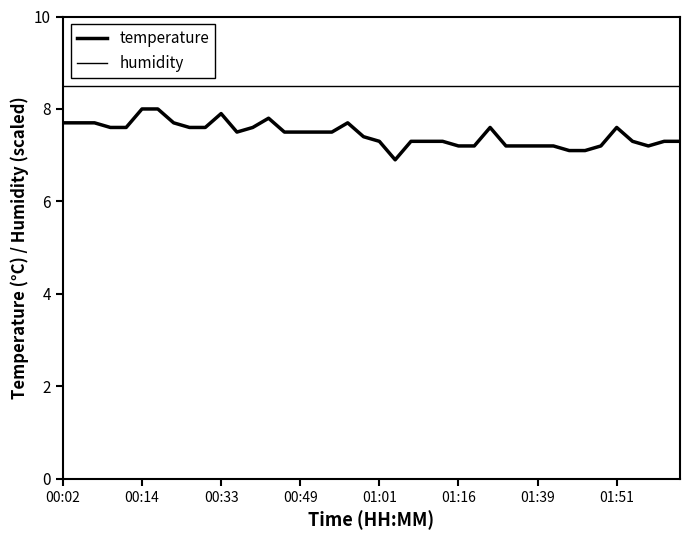

Where is humidity nearest to the value 8?

00:02